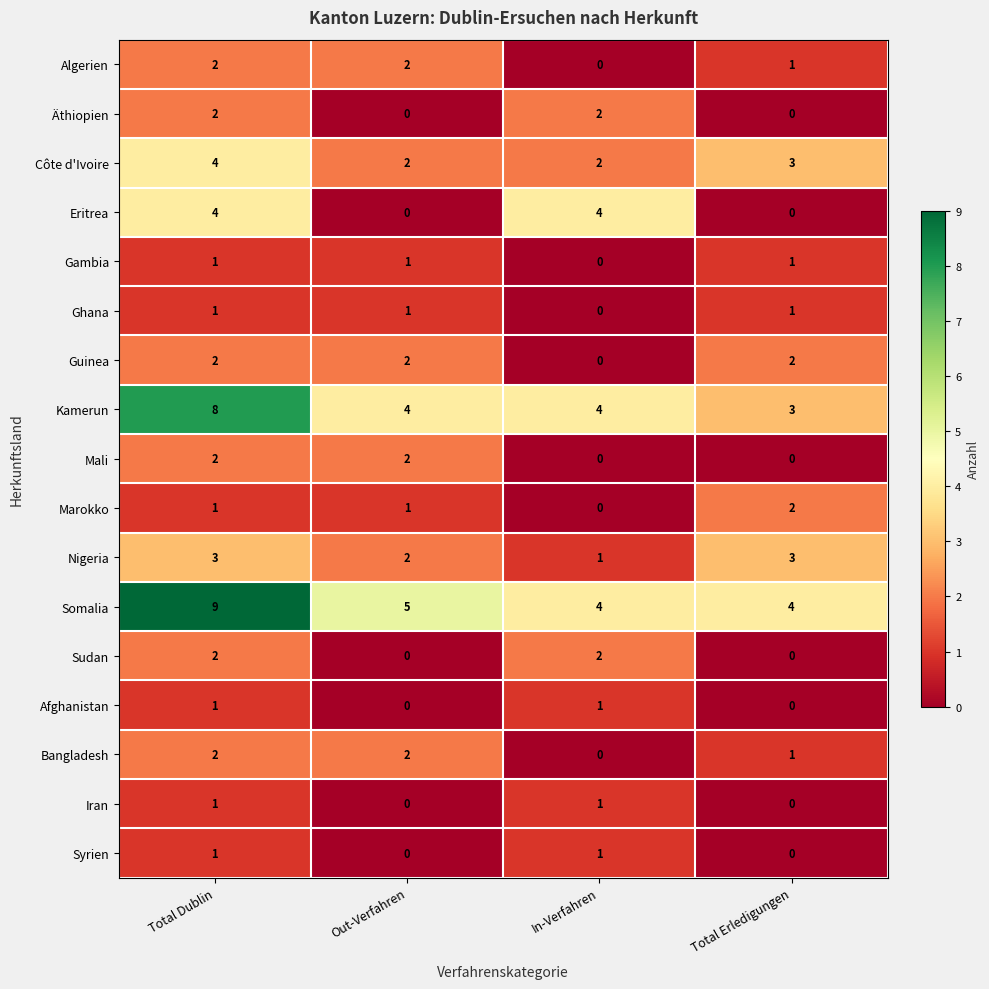

What is the spread (max minus min) of values at Out-Verfahren?

5